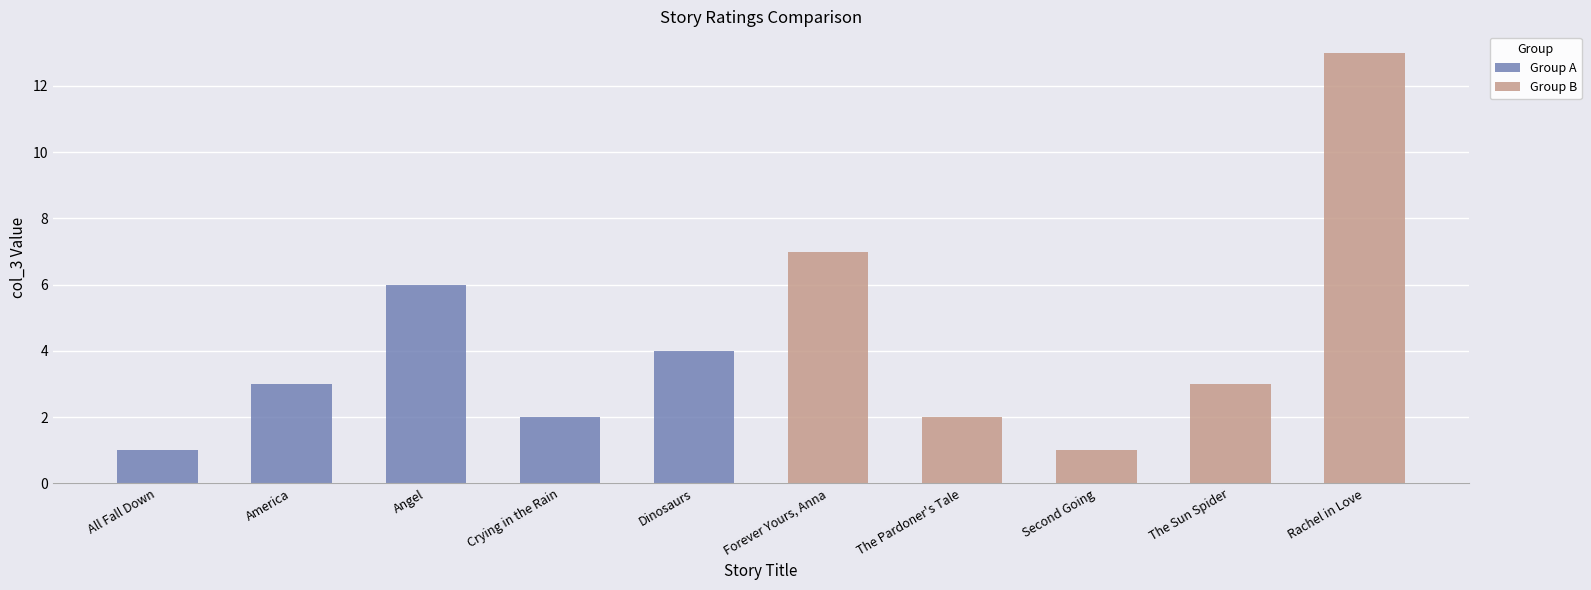

What is the average value of the Group A series?

3